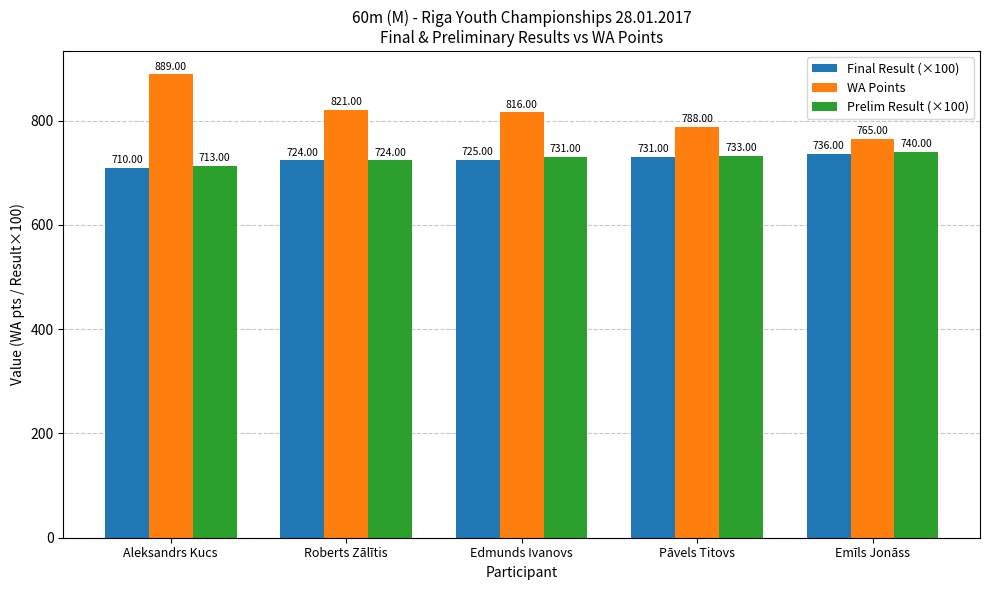

The value of Final Result (×100) at Pāvels Titovs is 432. True or false?

False